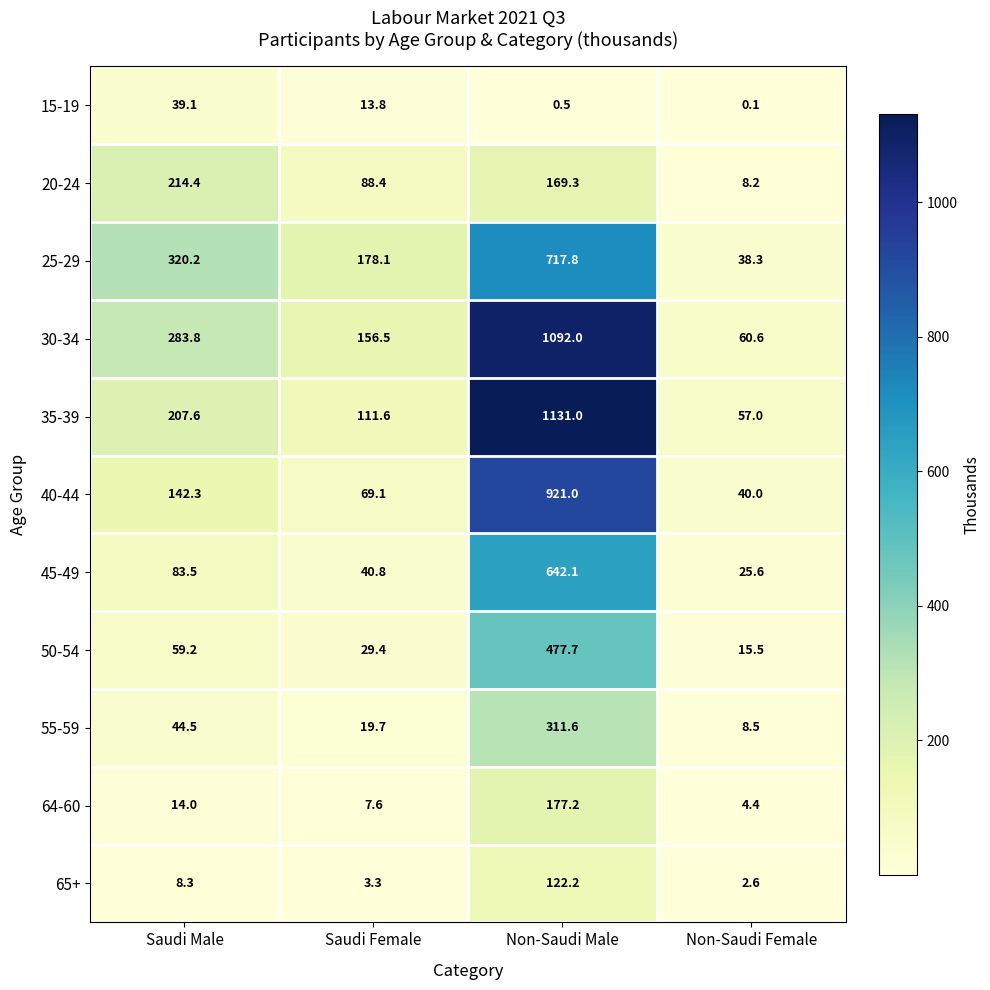

What is the sum of the 65+ values at Non-Saudi Male and Saudi Male?

130.5